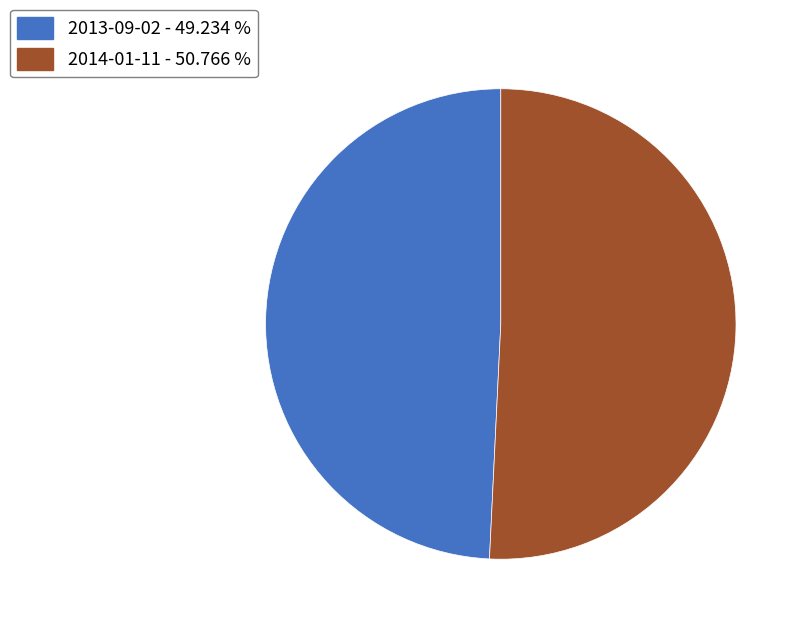

Is the sum of 2013-09-02 and 2014-01-11 greater than half?

Yes